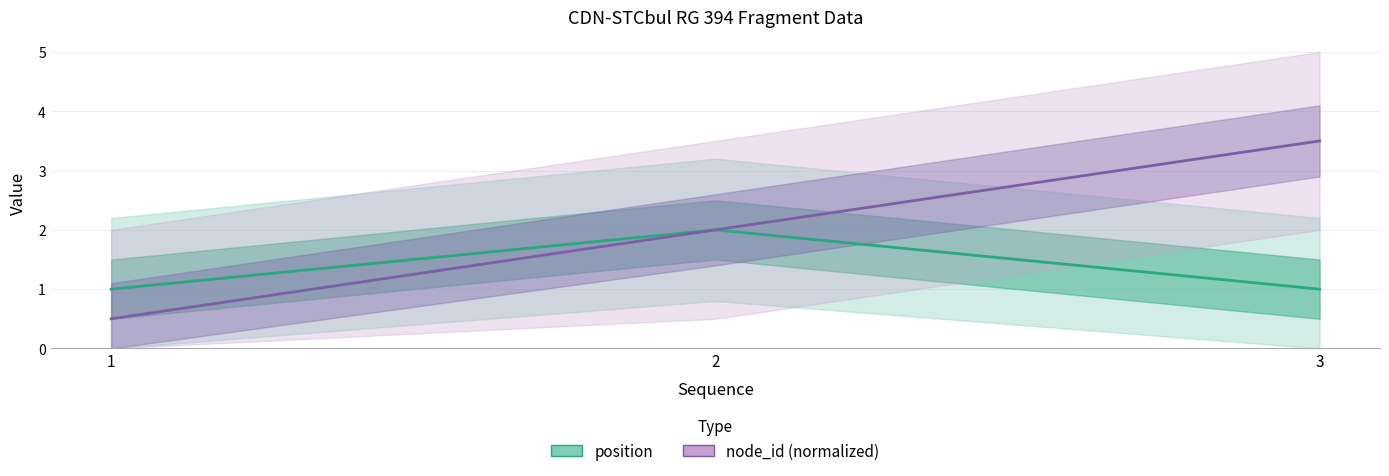

How many lines are shown in the chart?

2